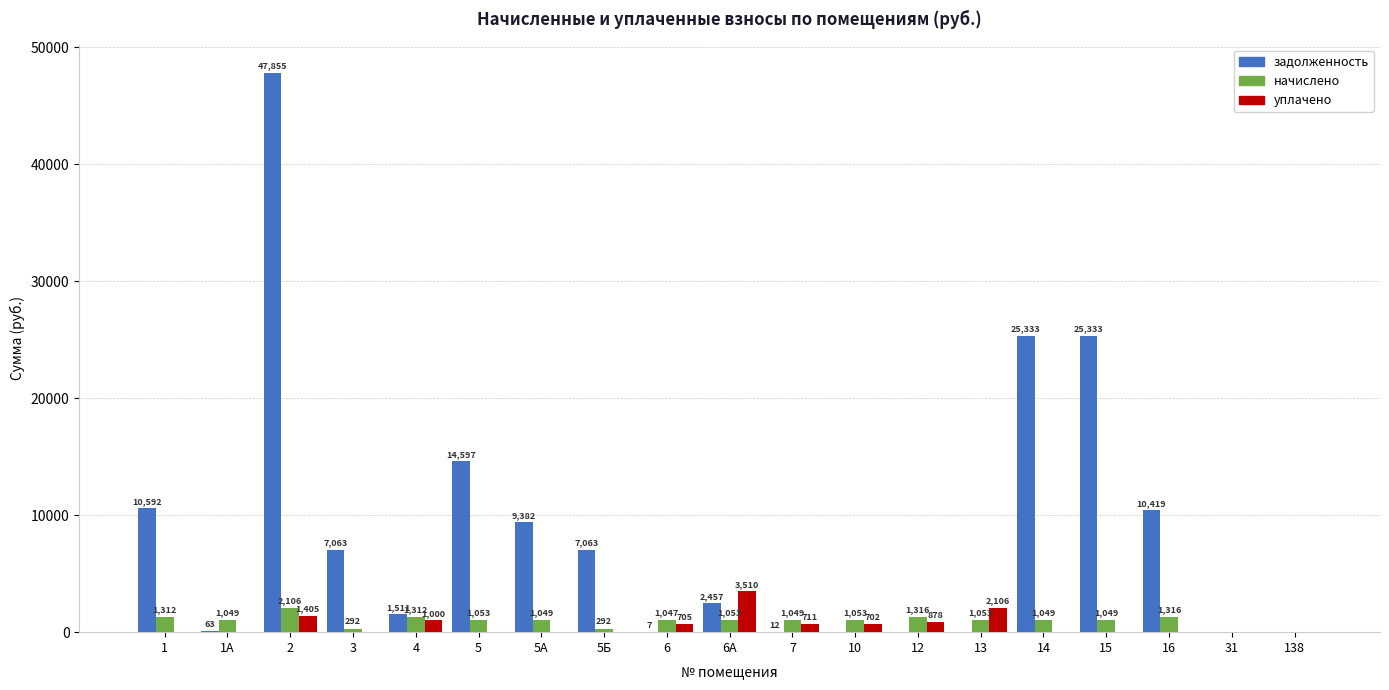

At which label does уплачено reach its peak?

6А